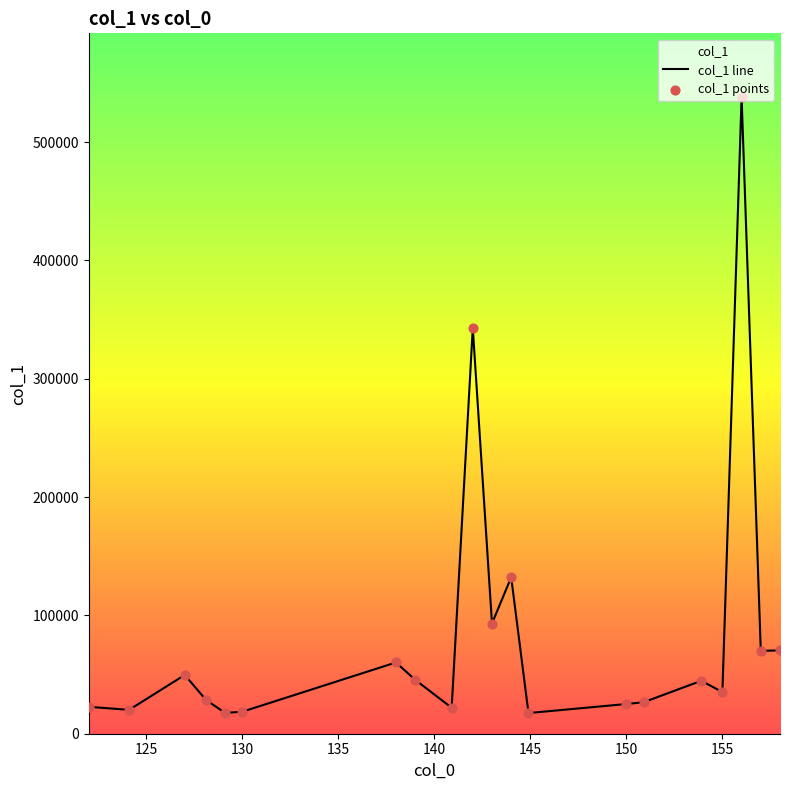

What are all the series names shown in the legend?

col_1 line, col_1 points